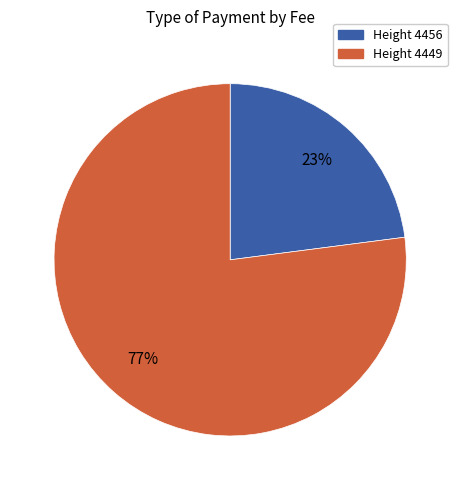

To the nearest percent, what is the average slice percentage?

50%